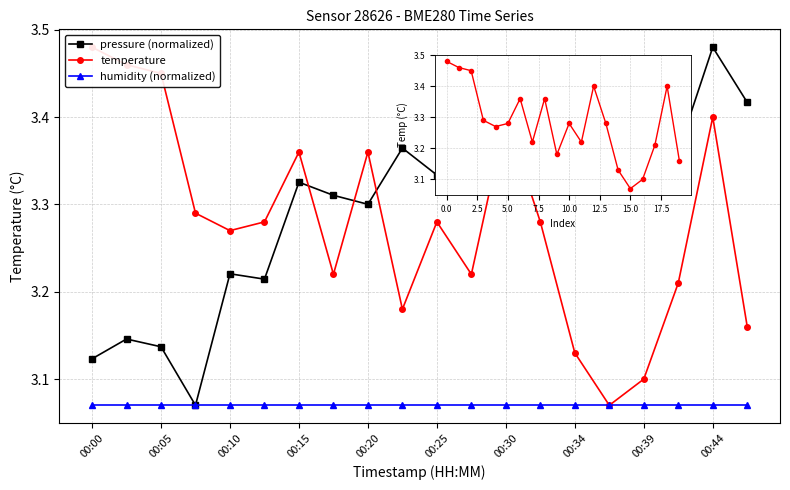

What is the label of the 9th point from the right?

11